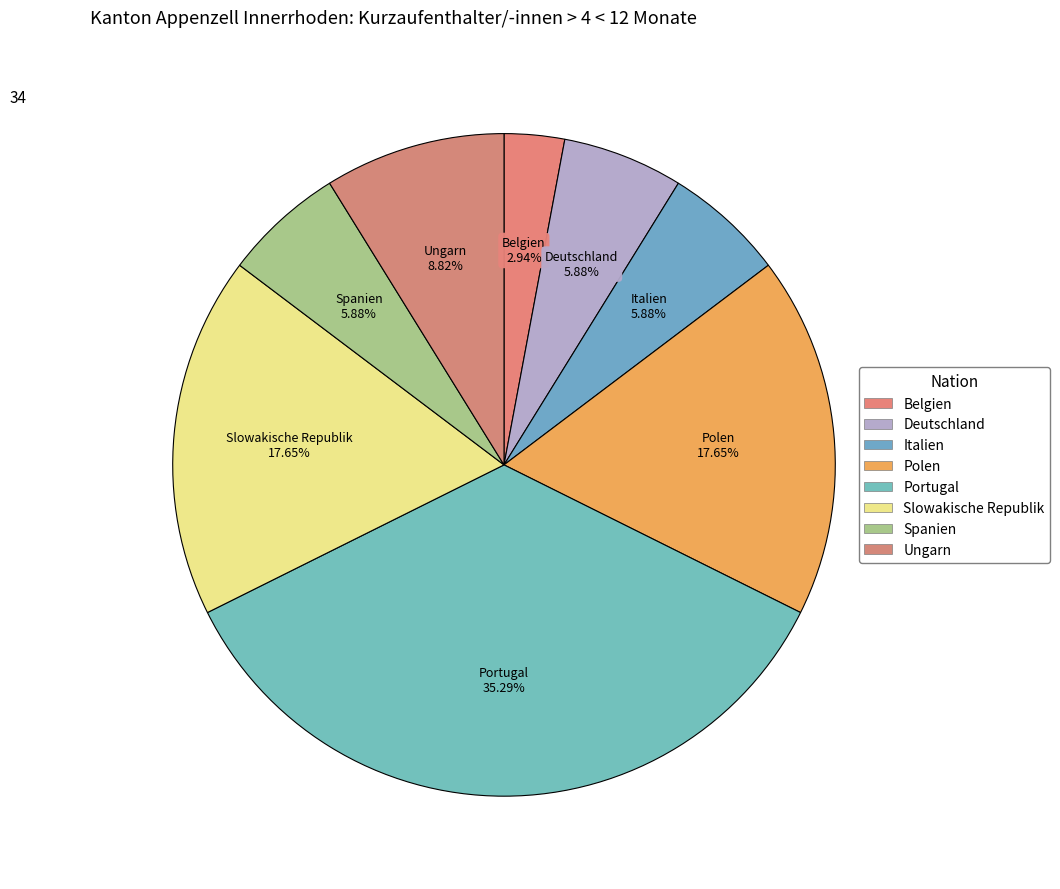

Combined, do Deutschland and Portugal account for over 50%?

No